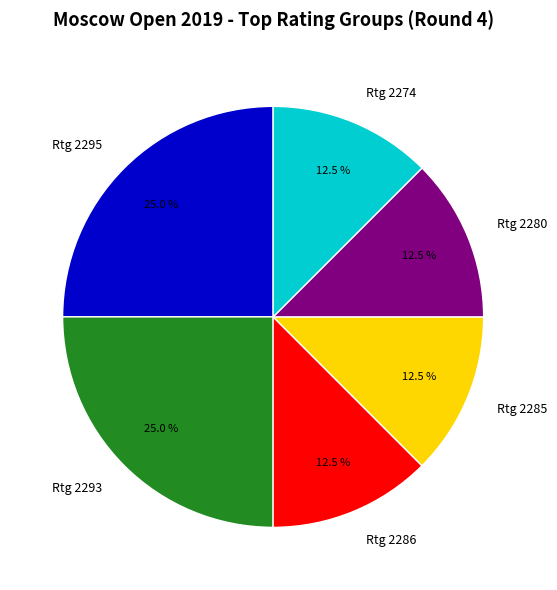

How much of the chart is everything except Rtg 2293?

75.0%